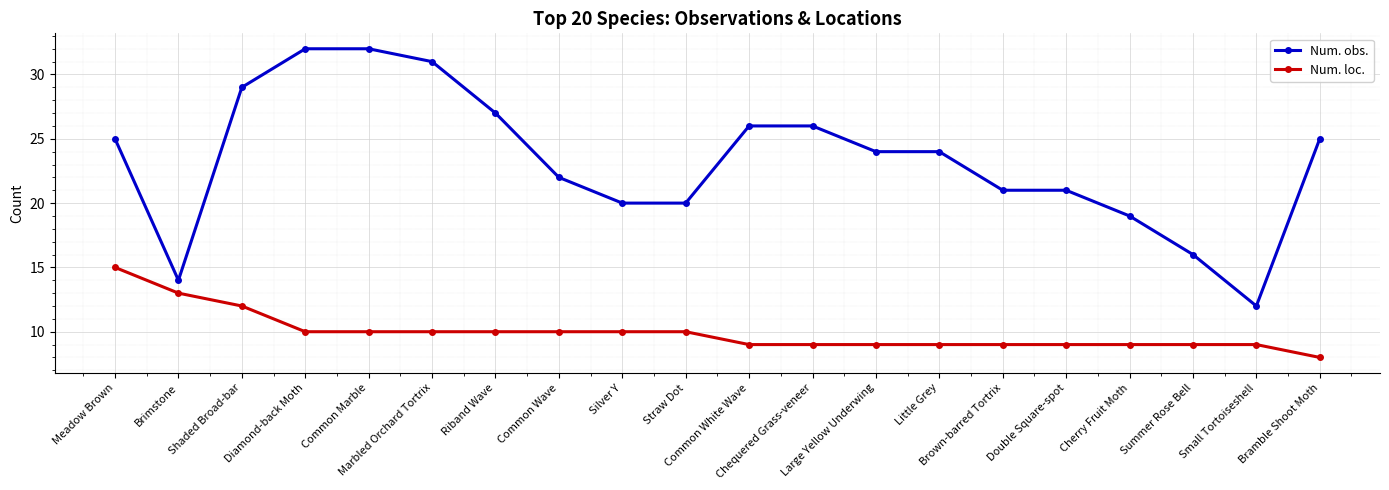

Which series has the largest total across all categories?

Num. obs.